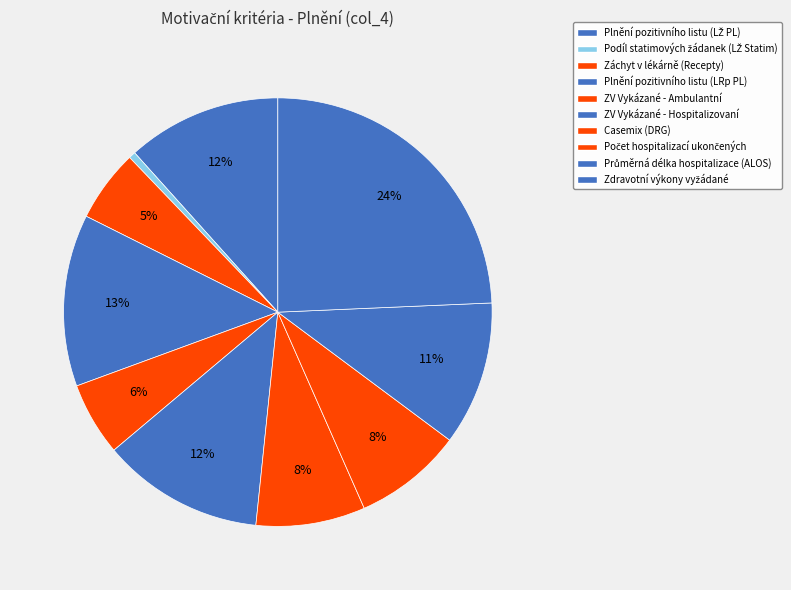

How many segments does this pie chart have?

10